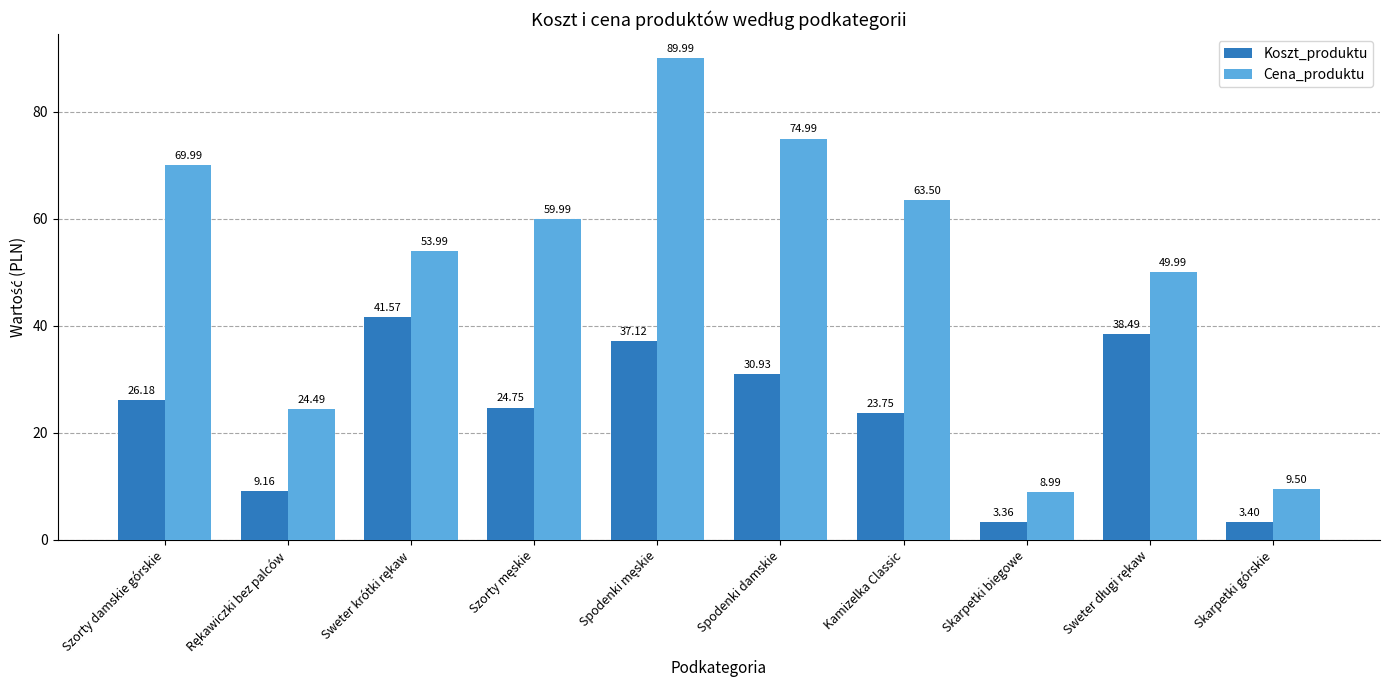

Rank the series by their maximum value, from highest to lowest.

Cena_produktu, Koszt_produktu